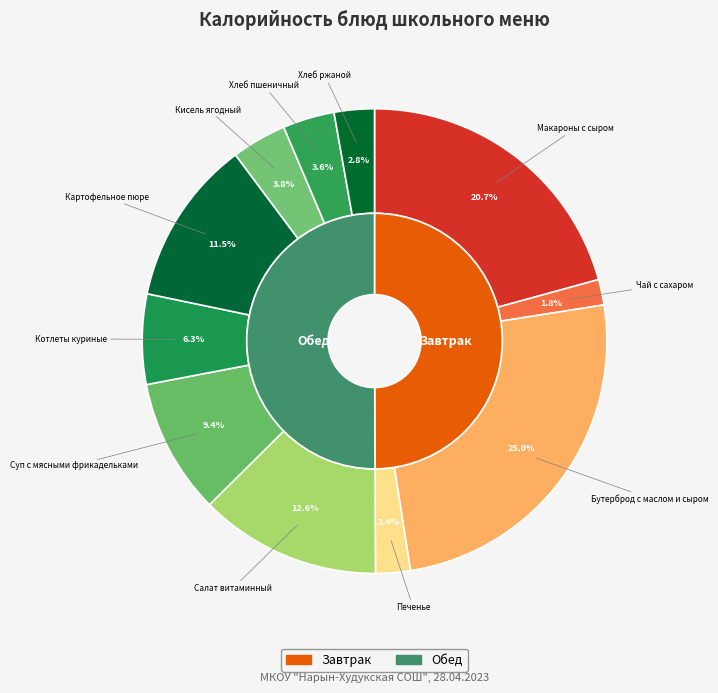

Do Кисель ягодный and Хлеб пшеничный together represent more than half of the pie?

No